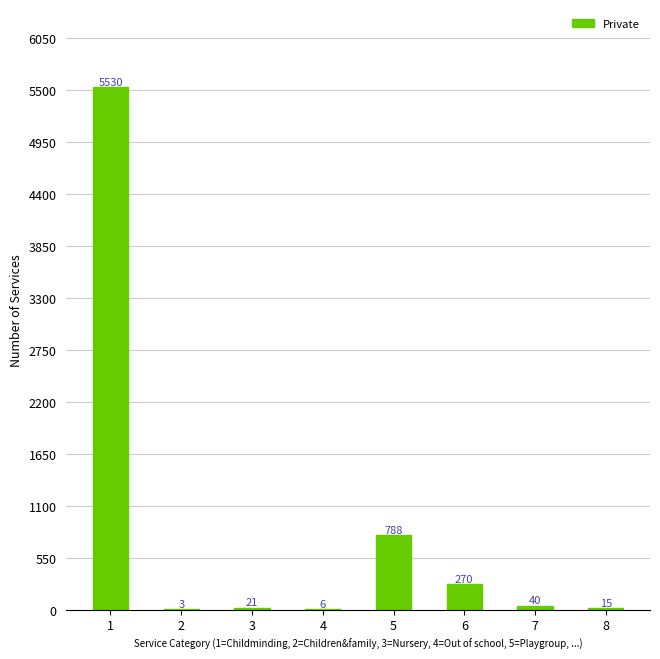

How many series are shown in this chart?

1